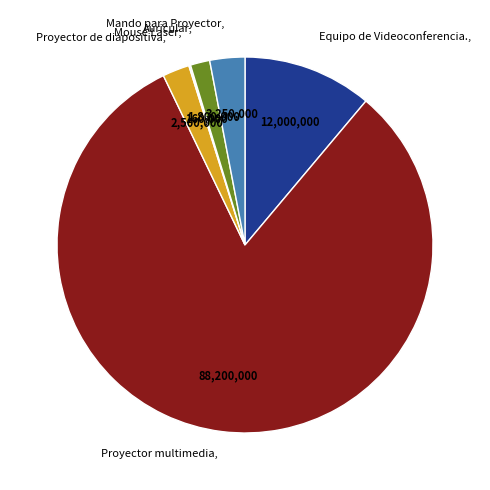

The Equipo de Videoconferencia., slice represents 1% of the pie. True or false?

False